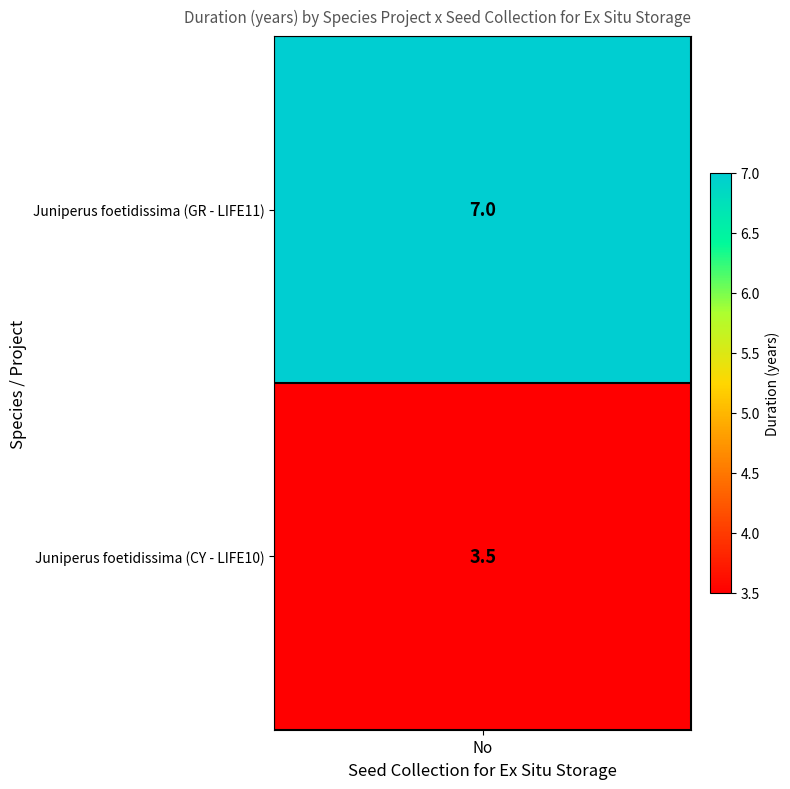

The chart shows a value of 7.0 at Juniperus foetidissima (GR - LIFE11). True or false?

True